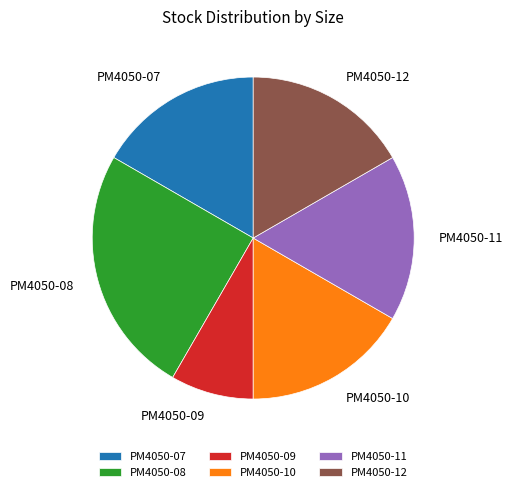

Between PM4050-07 and PM4050-08, which is larger?

PM4050-08